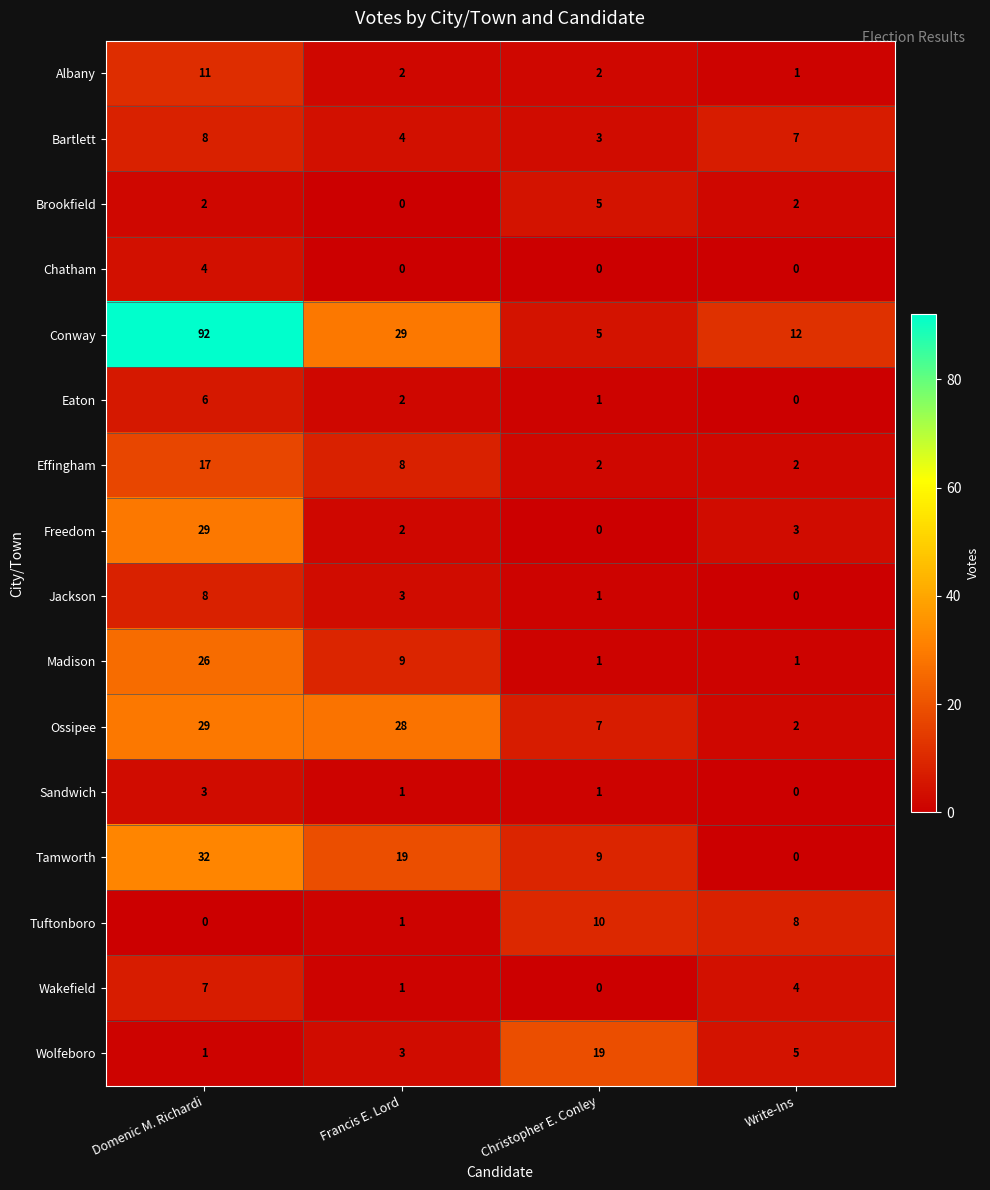

What is the maximum value shown in the chart?

92